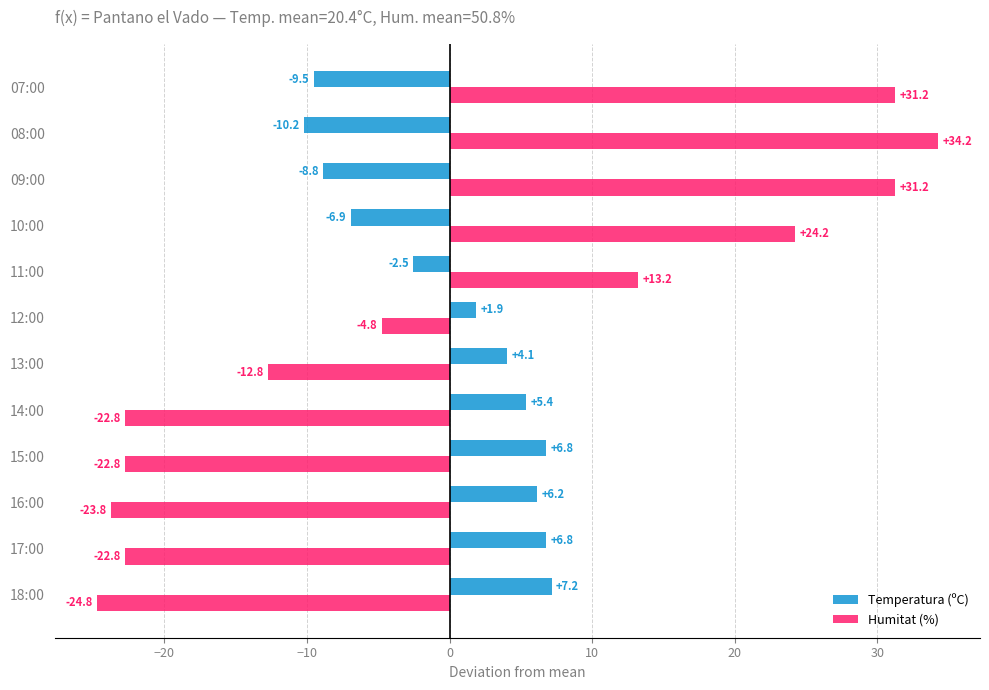

True or false: Temperatura (ºC) has a value of 7.2 at 18:00.

True